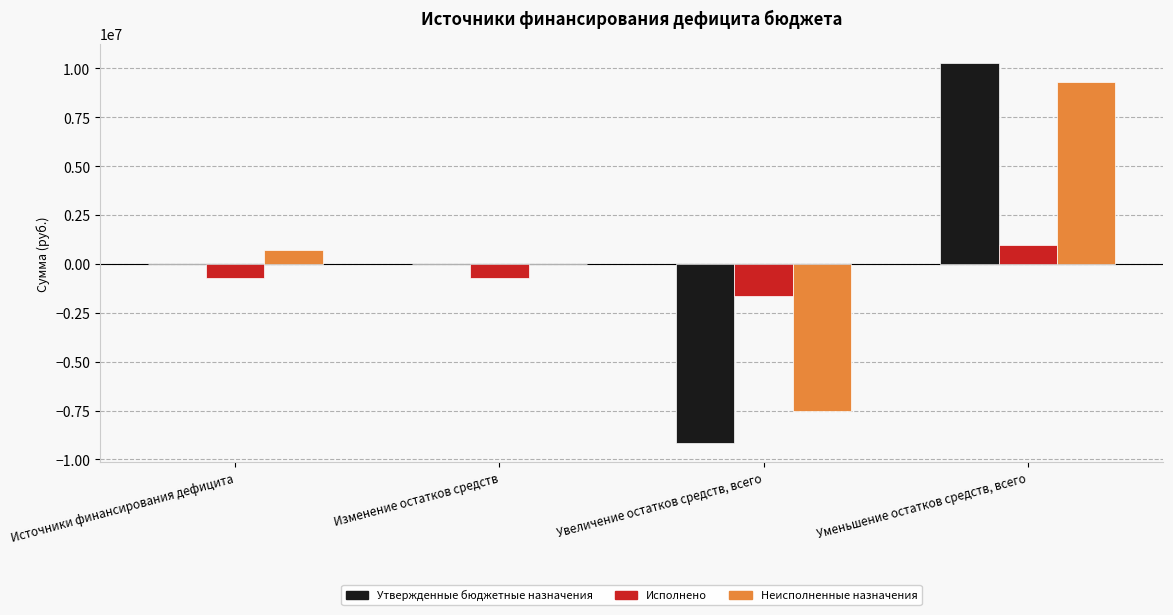

At which label is Неисполненные назначения closest to 907934?

Источники финансирования дефицита